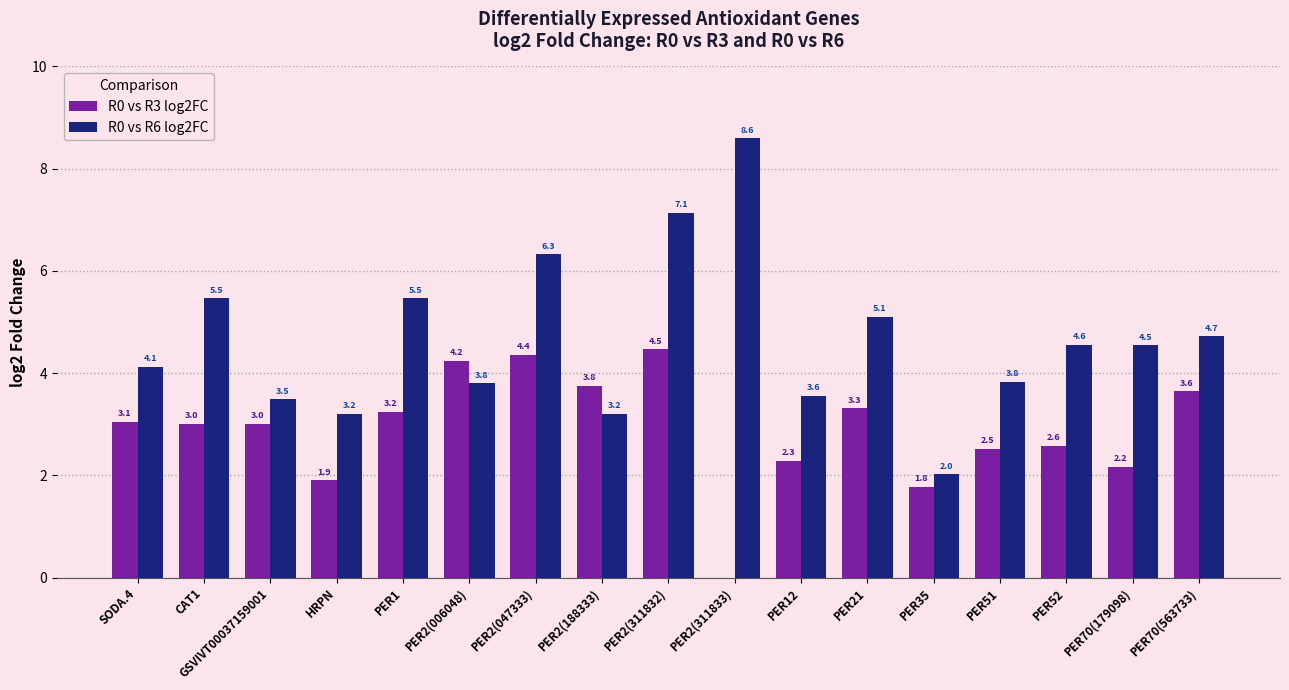

Is it true that R0 vs R3 log2FC equals 3.6 at PER70(563733)?

True